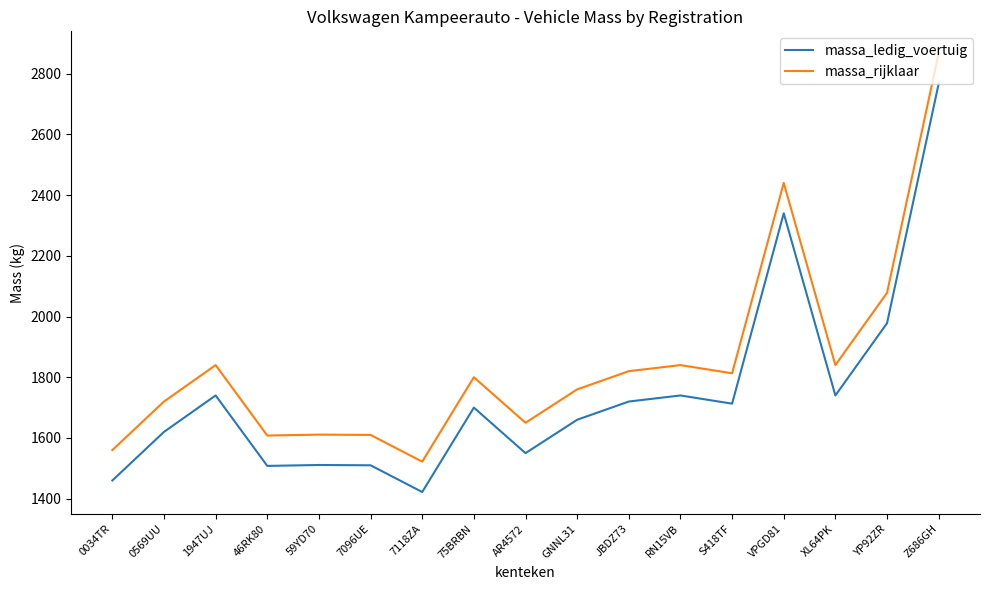

What is the sum of all massa_ledig_voertuig values?

29679